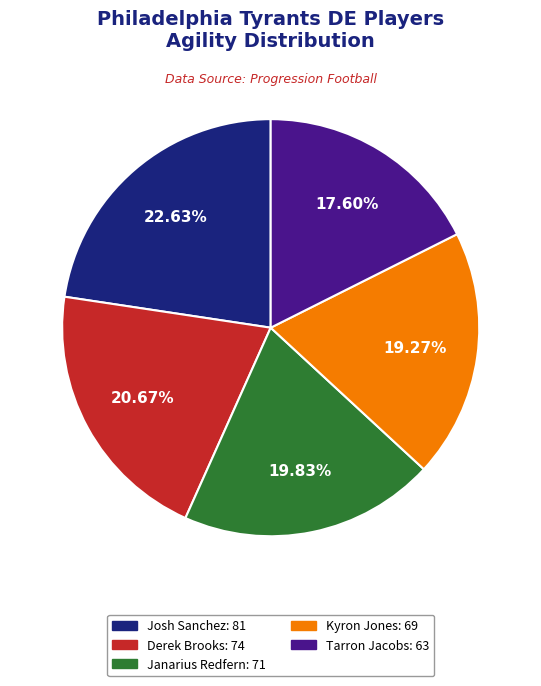

What is the ratio of the value at Josh Sanchez to the value at Janarius Redfern?

1.1